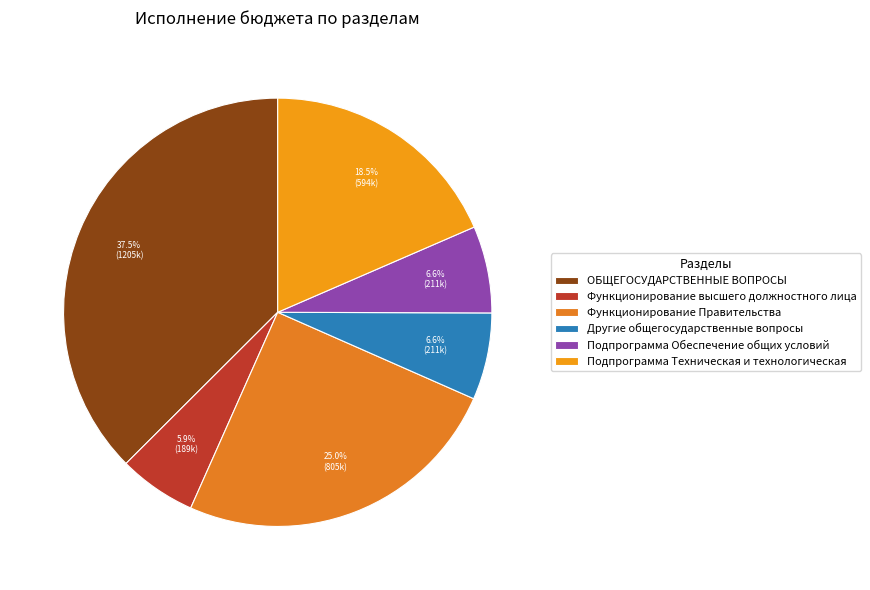

To the nearest percent, what is the difference between the largest and smallest slice percentages?

32%